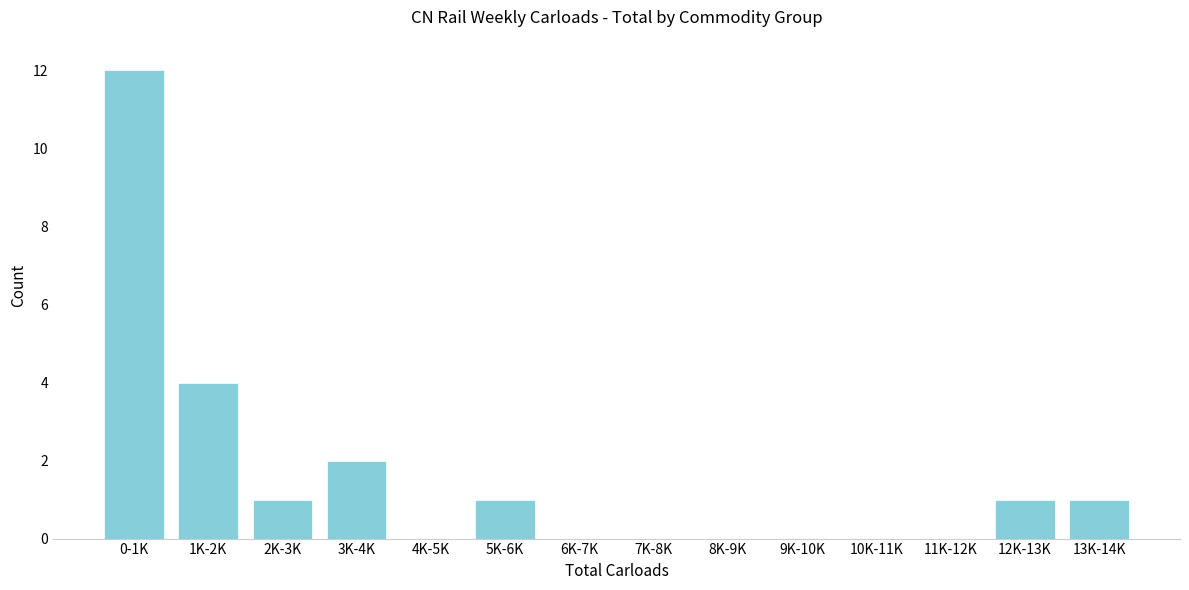

Reading right to left, transcribe all the data shown in this chart.

13K-14K=1	12K-13K=1	11K-12K=0	10K-11K=0	9K-10K=0	8K-9K=0	7K-8K=0	6K-7K=0	5K-6K=1	4K-5K=0	3K-4K=2	2K-3K=1	1K-2K=4	0-1K=12